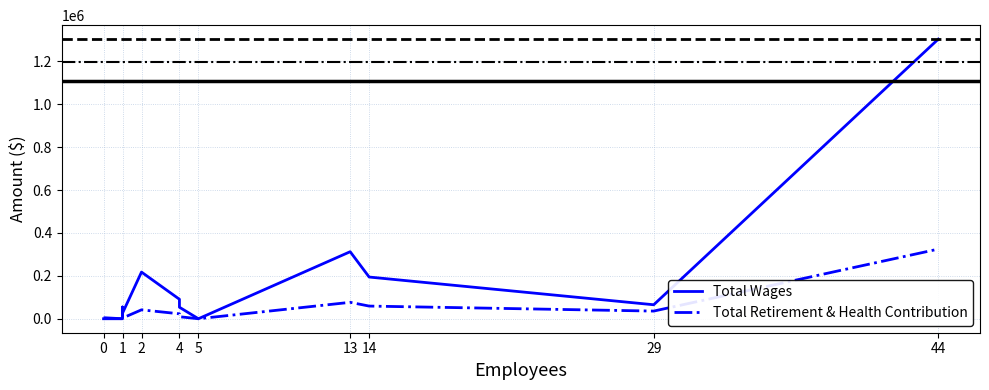

True or false: Total Wages and Total Retirement & Health Contribution cross at least once.

False